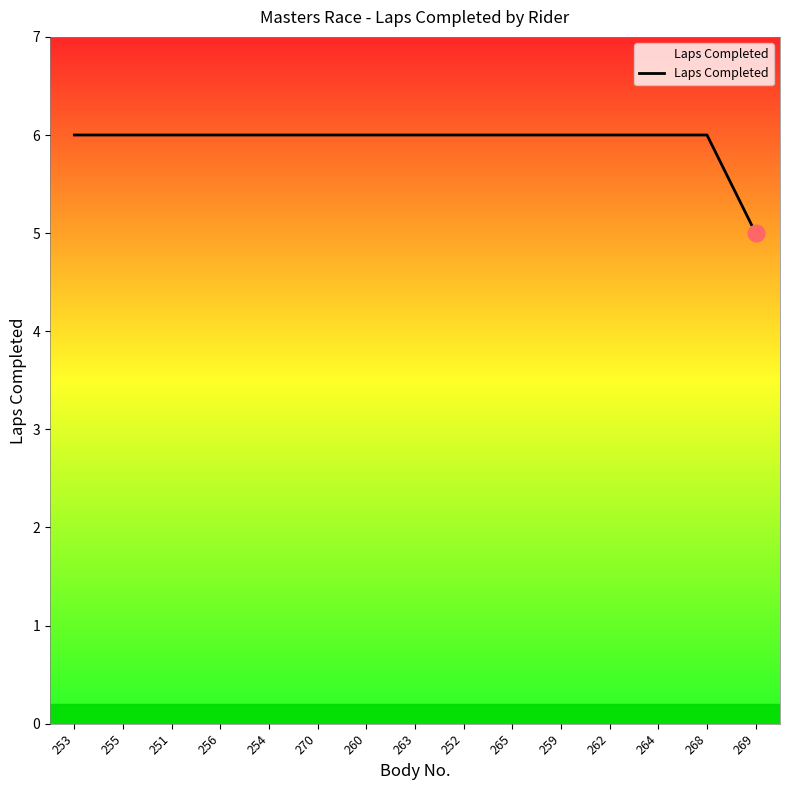

What is the maximum value shown in the chart?

6